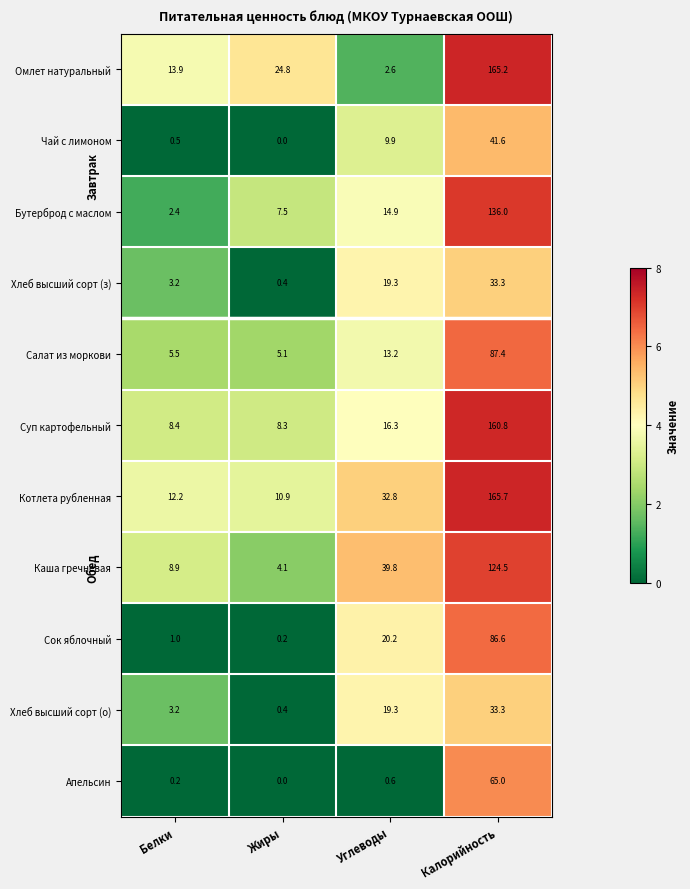

True or false: Сок яблочный has a value of 0.2 at Жиры.

True